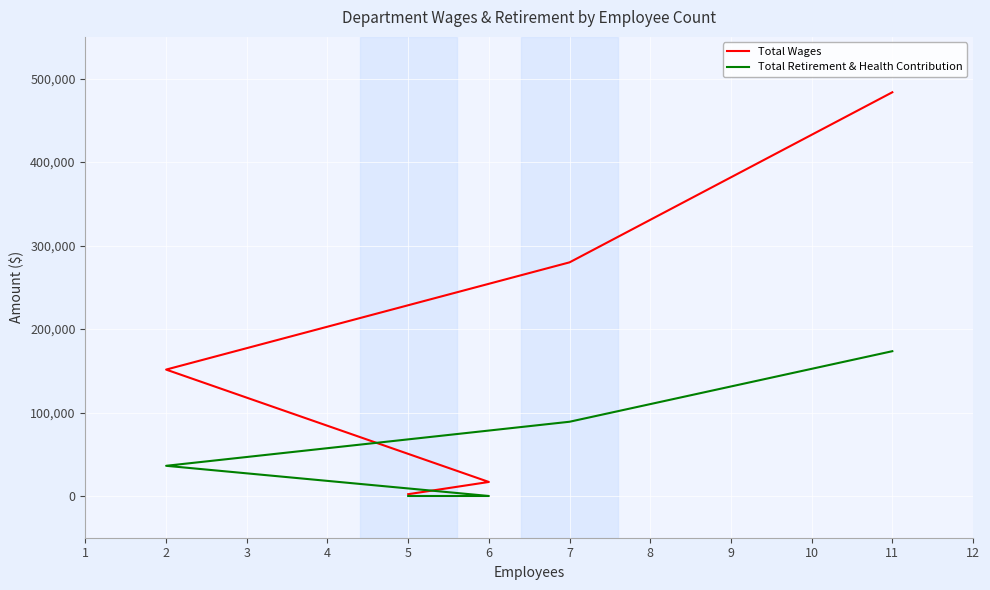

True or false: Total Wages and Total Retirement & Health Contribution cross at least once.

False